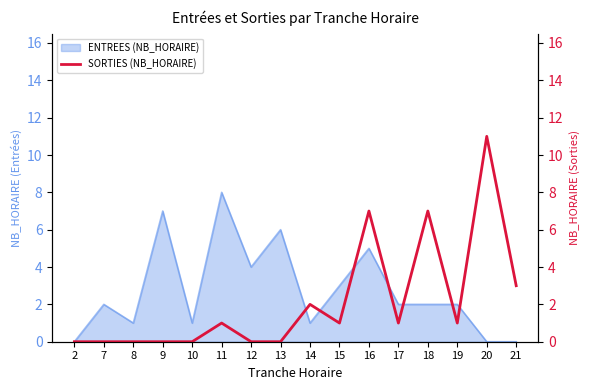

Does the chart display data point markers on the line(s)?

No